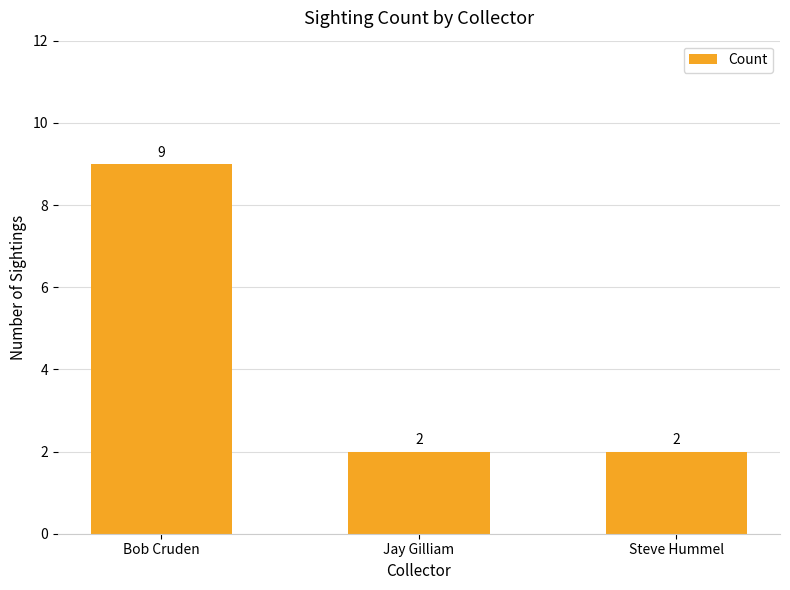

How many categories are shown in the chart?

3